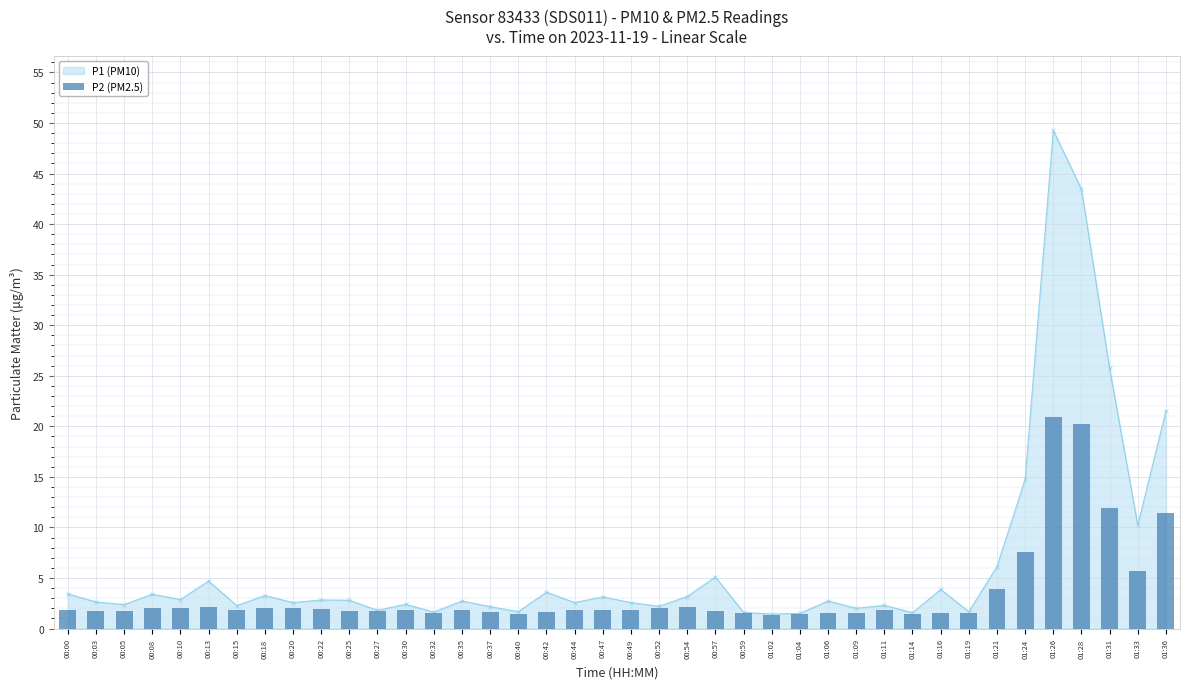

Are the bars horizontal?

No